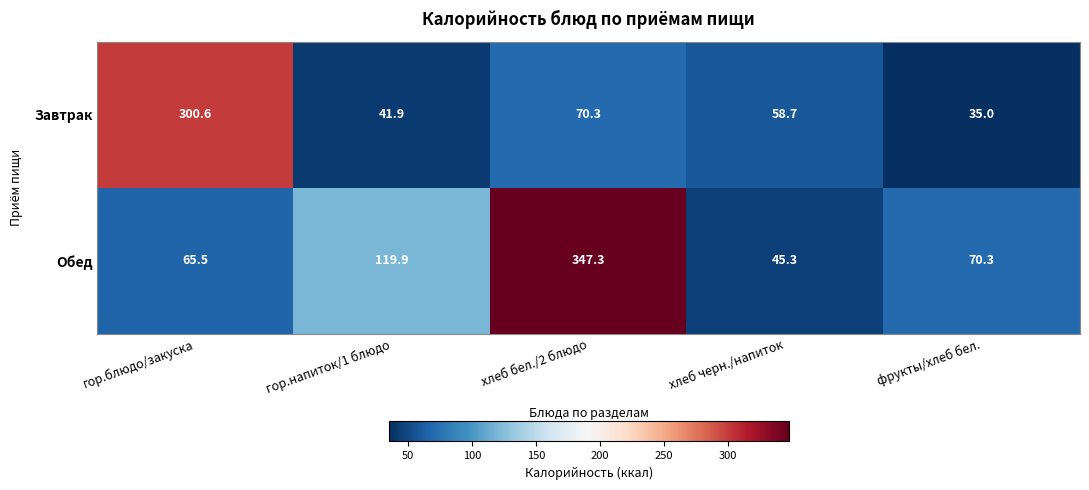

Which label corresponds to the smallest value in the chart?

фрукты/хлеб бел.